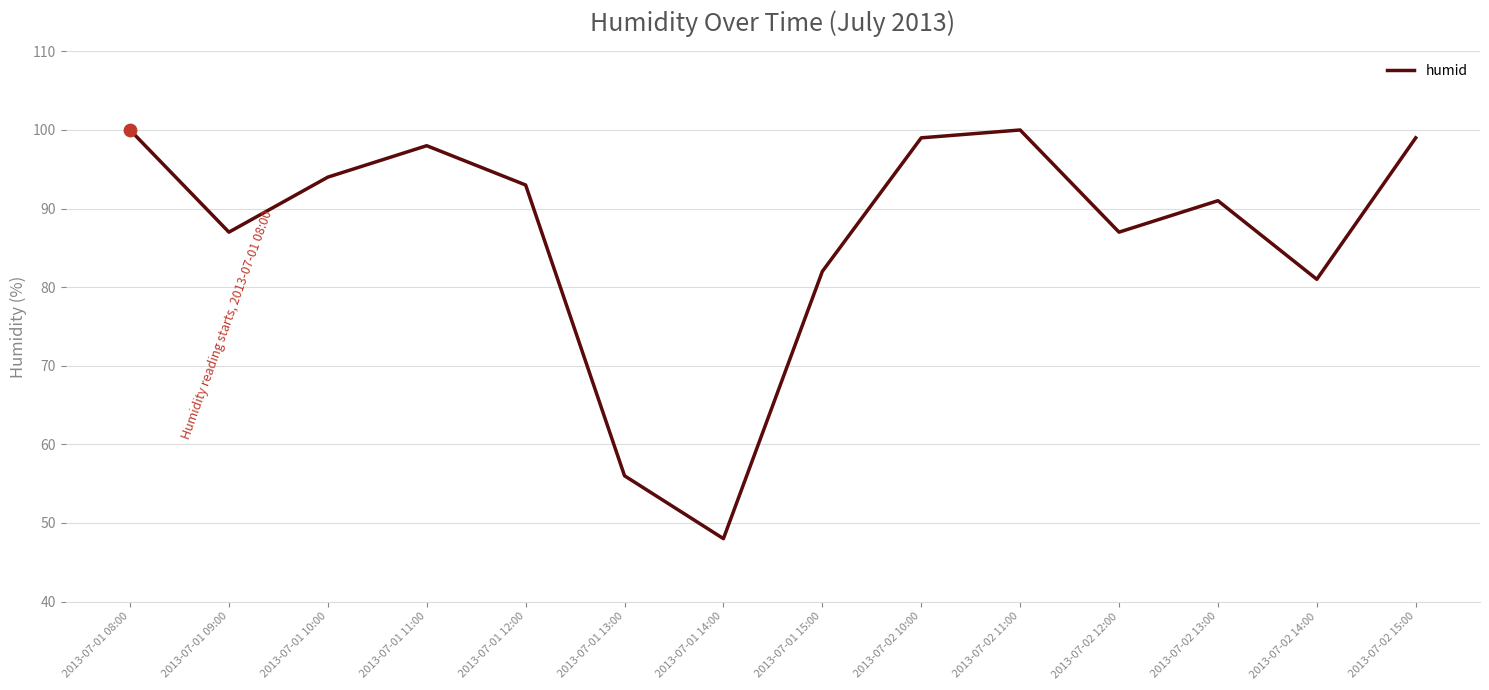

Which has a higher value, 2013-07-01 15:00 or 2013-07-02 12:00?

2013-07-02 12:00